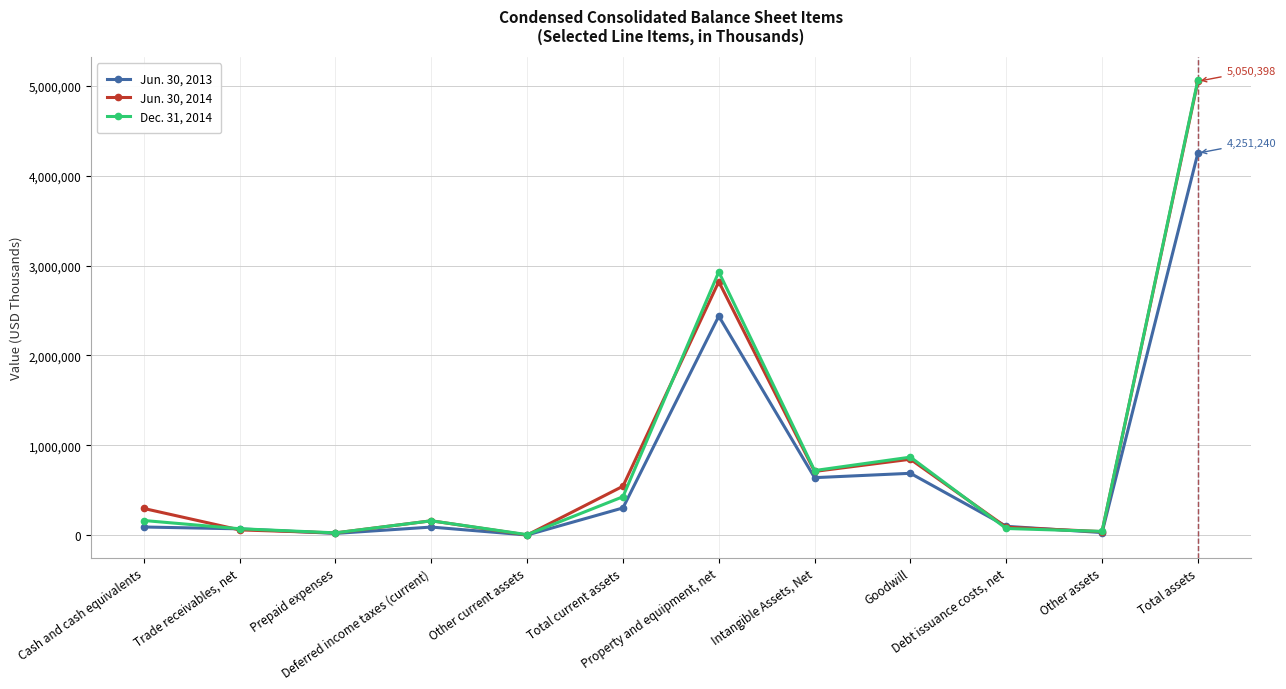

What is the highest value of the Jun. 30, 2013 series?

4251240